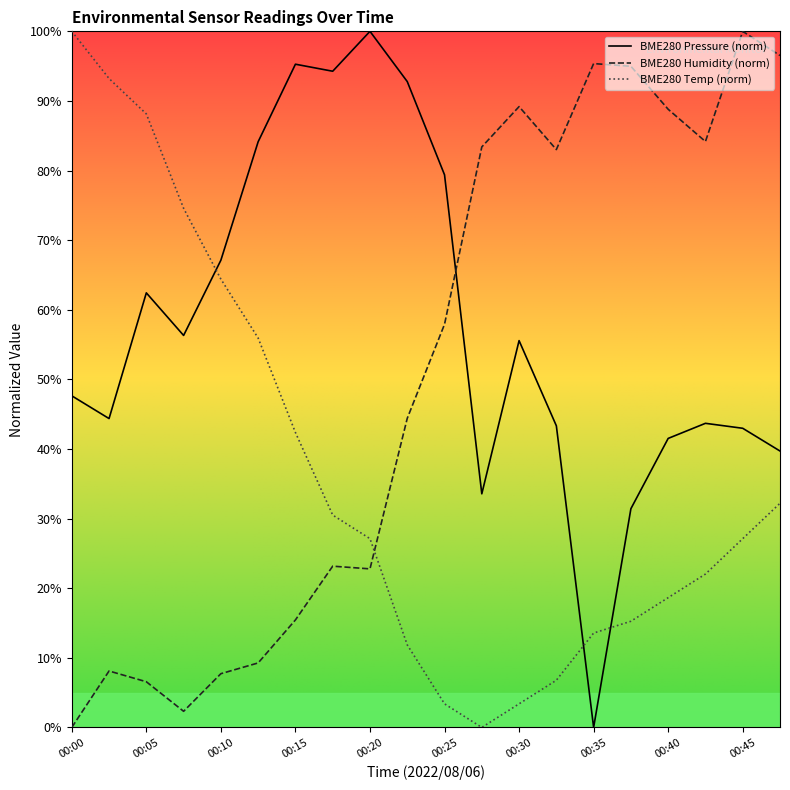

True or false: BME280_humidity has a value of 15.5 at 00:22.

False